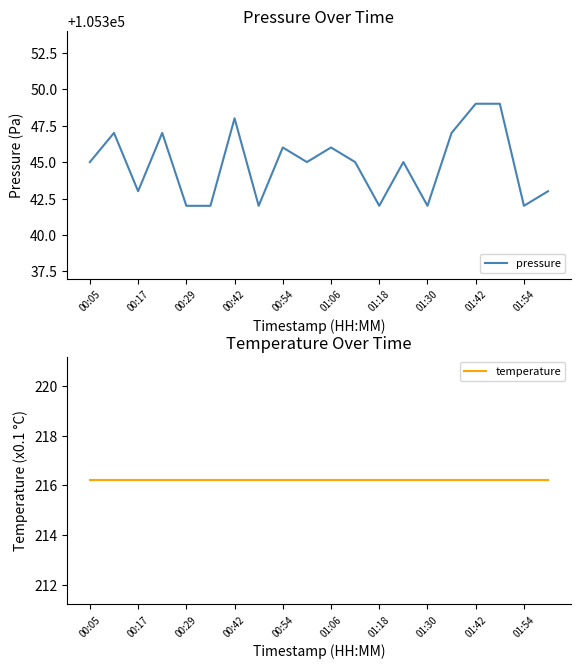

Where is pressure nearest to the value 105345?

00:05